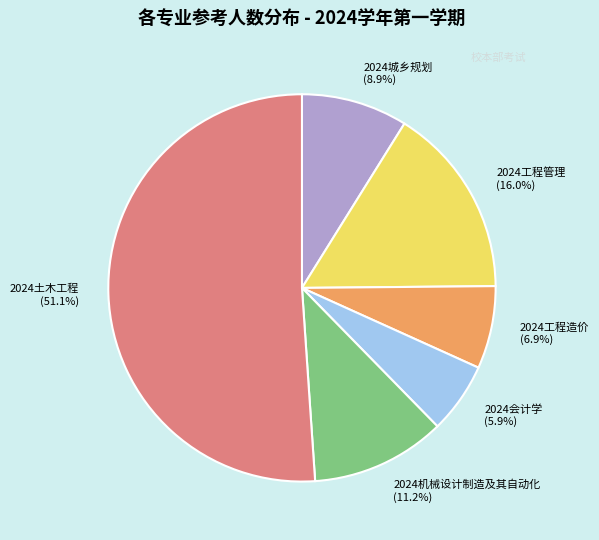

What is the majority slice?

2024土木工程